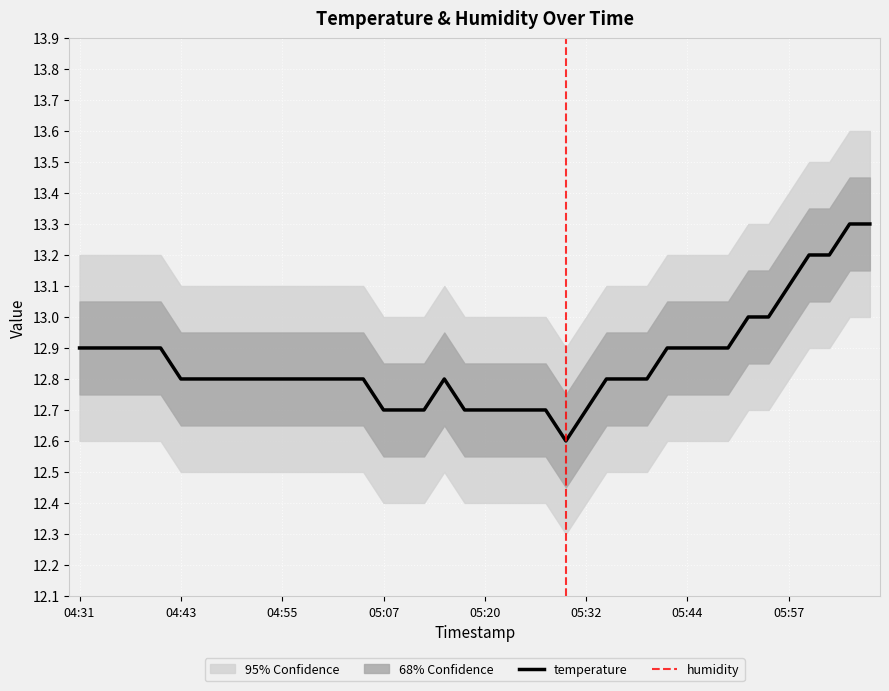

What is the difference between the second highest and second lowest values?

0.6